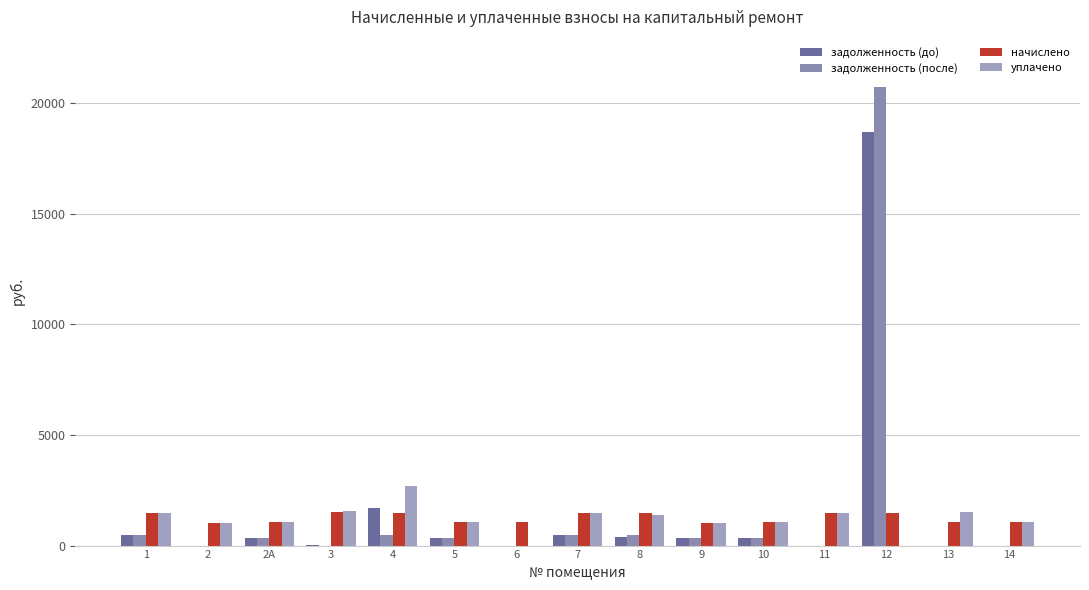

How many data points does each series have?

15